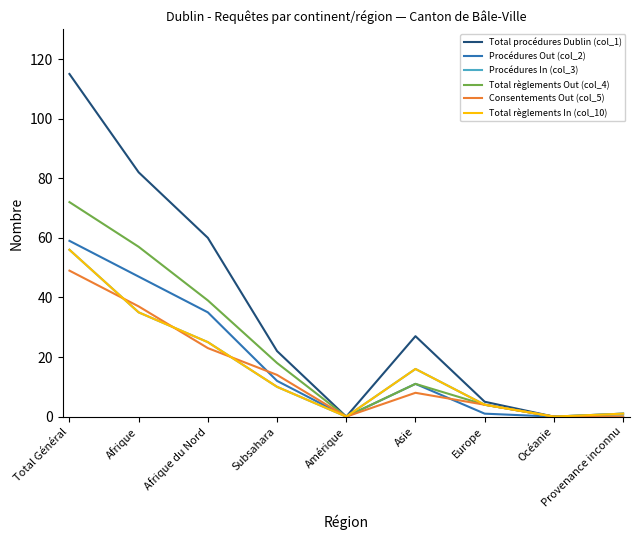

Does the chart have visible grid lines?

No